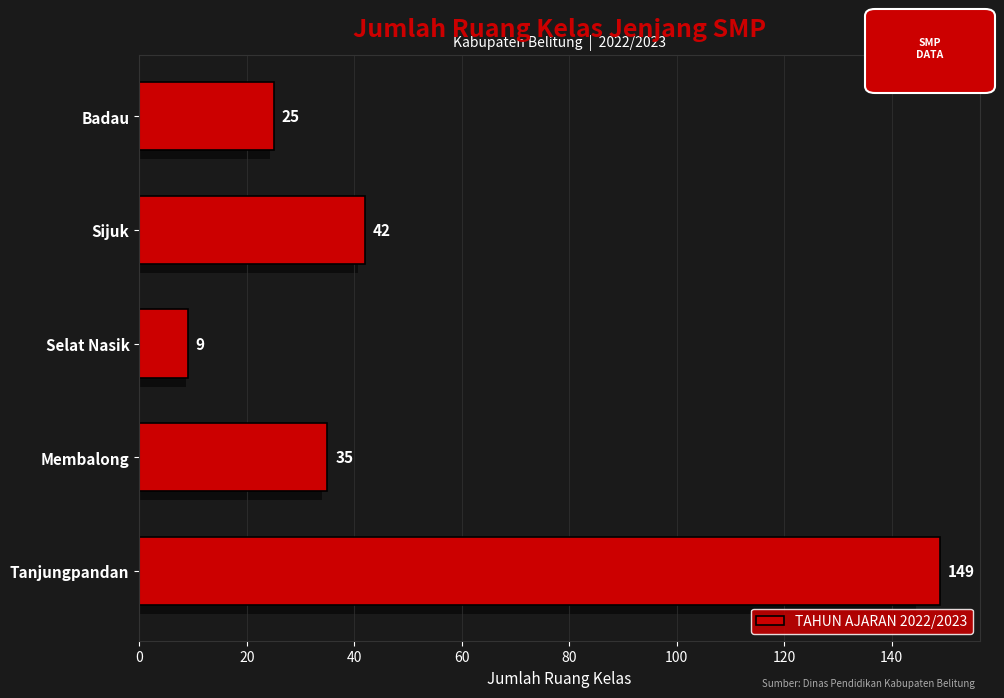

Count the number of data series in this chart.

1